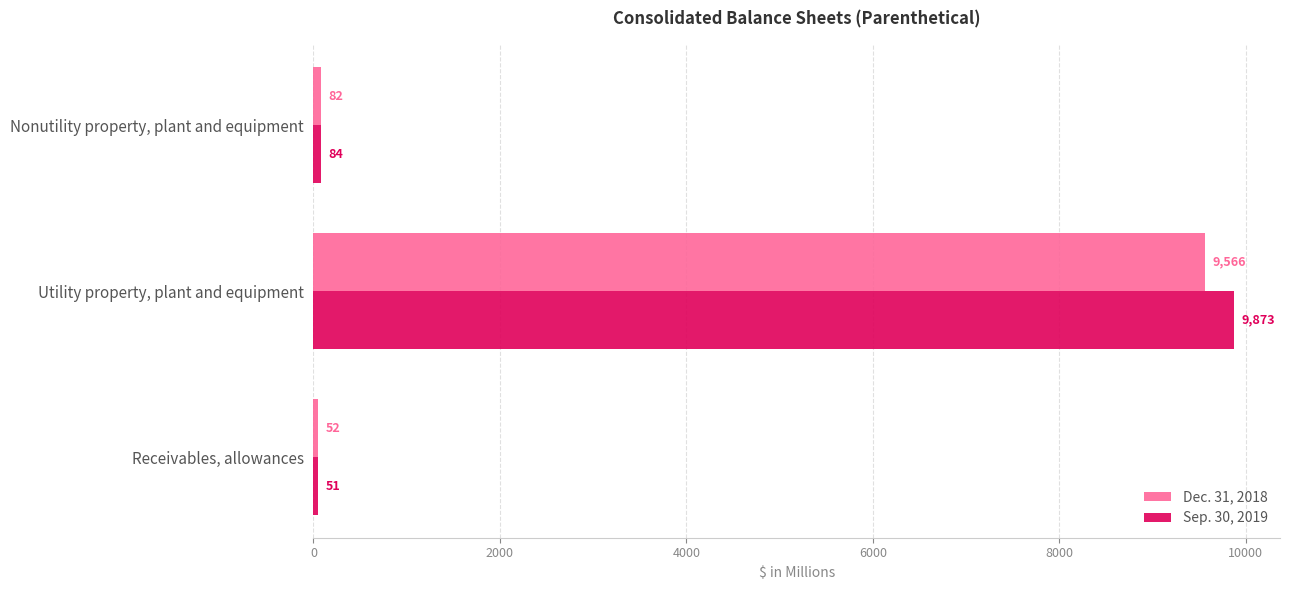

Between Receivables, allowances and Nonutility property, plant and equipment, which series saw the biggest shift?

Sep. 30, 2019